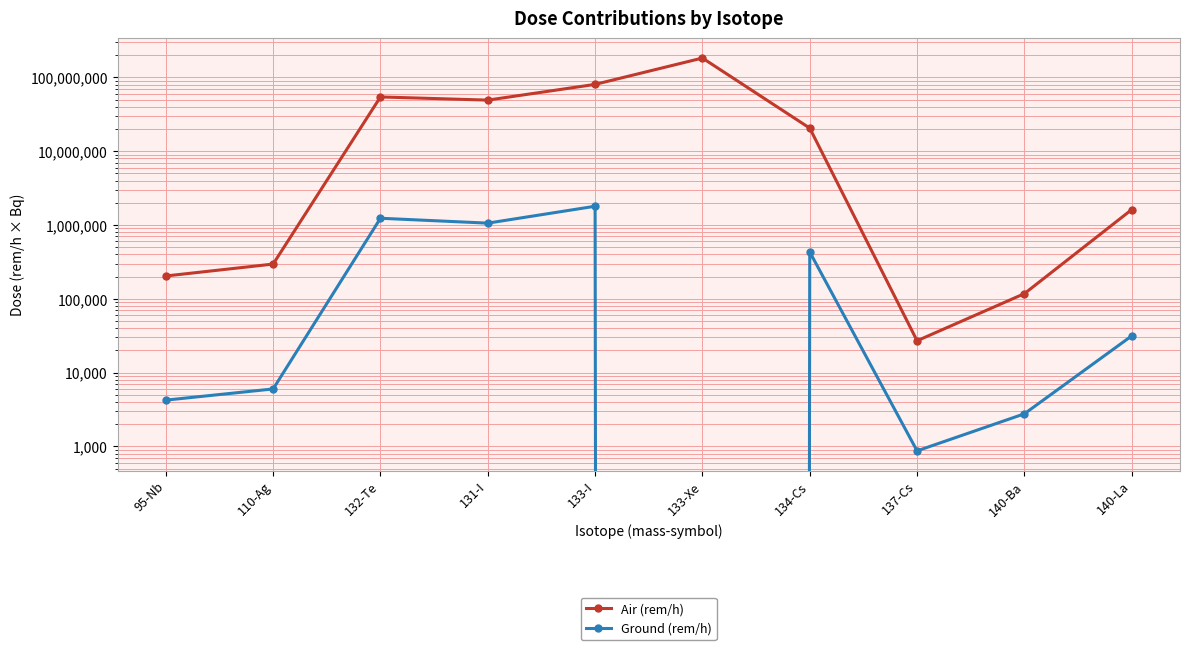

What is the label of the 7th point from the left?

134-Cs